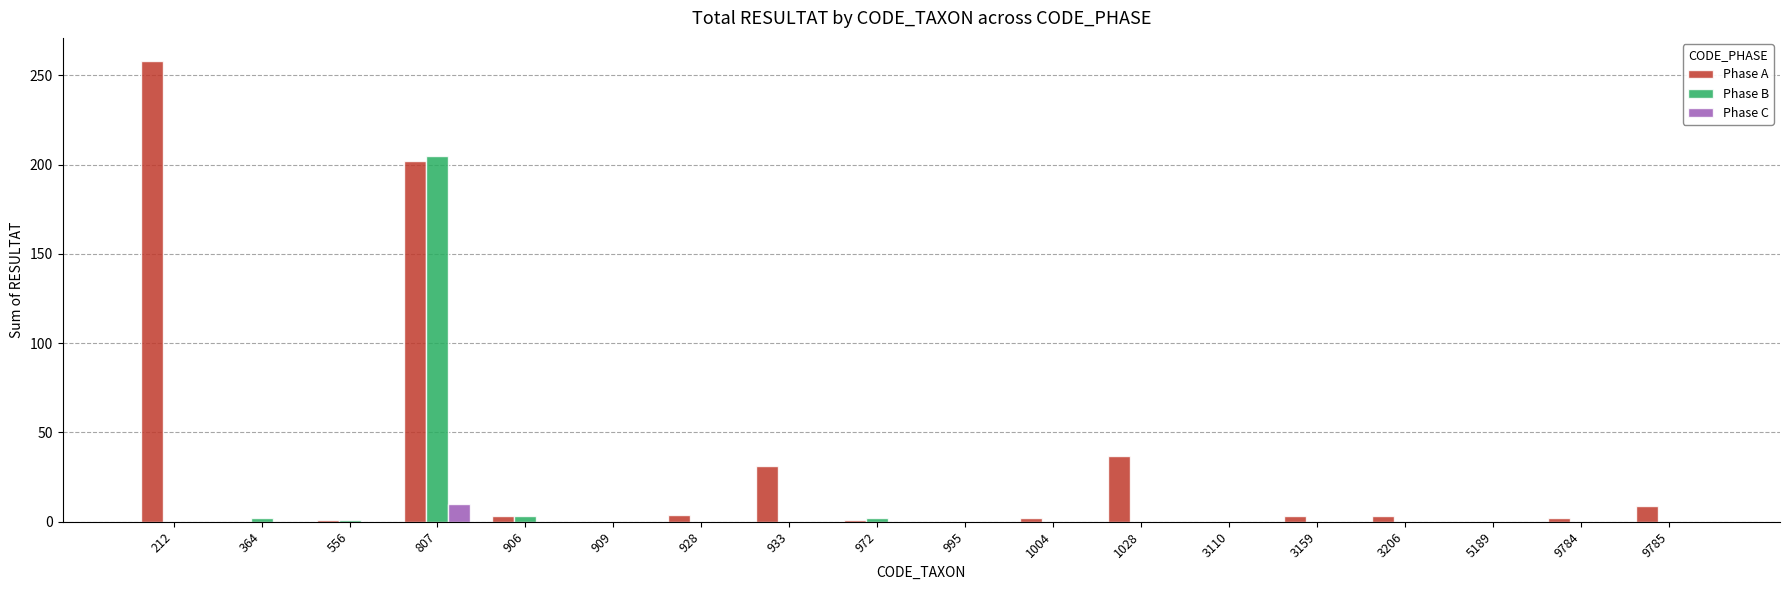

The Phase A series shows 4 at 928. True or false?

True